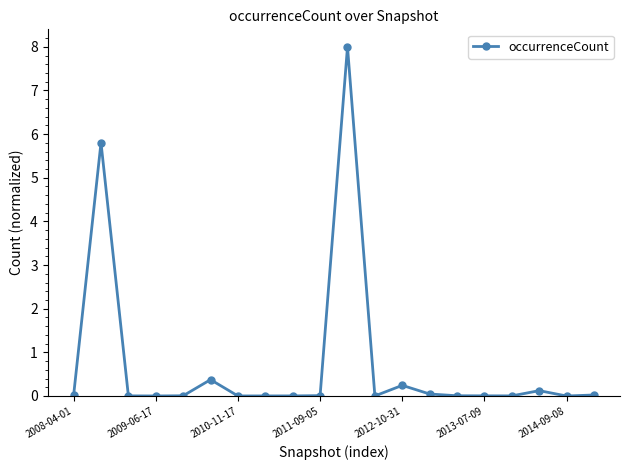

What is the maximum value shown in the chart?

8.0